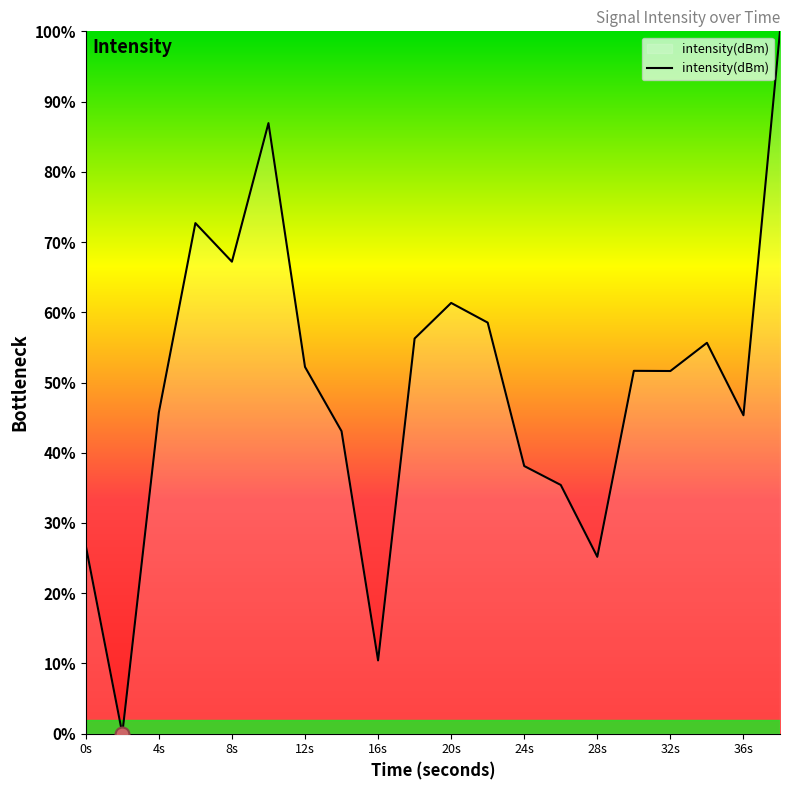

What is the greatest value displayed?

100.0